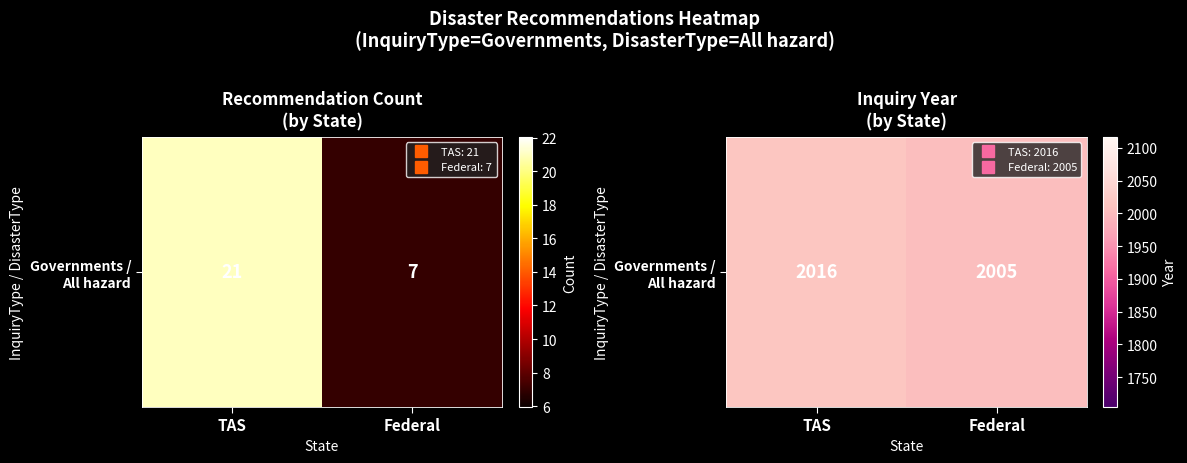

What is the sum of the values at TAS and Federal?

4021